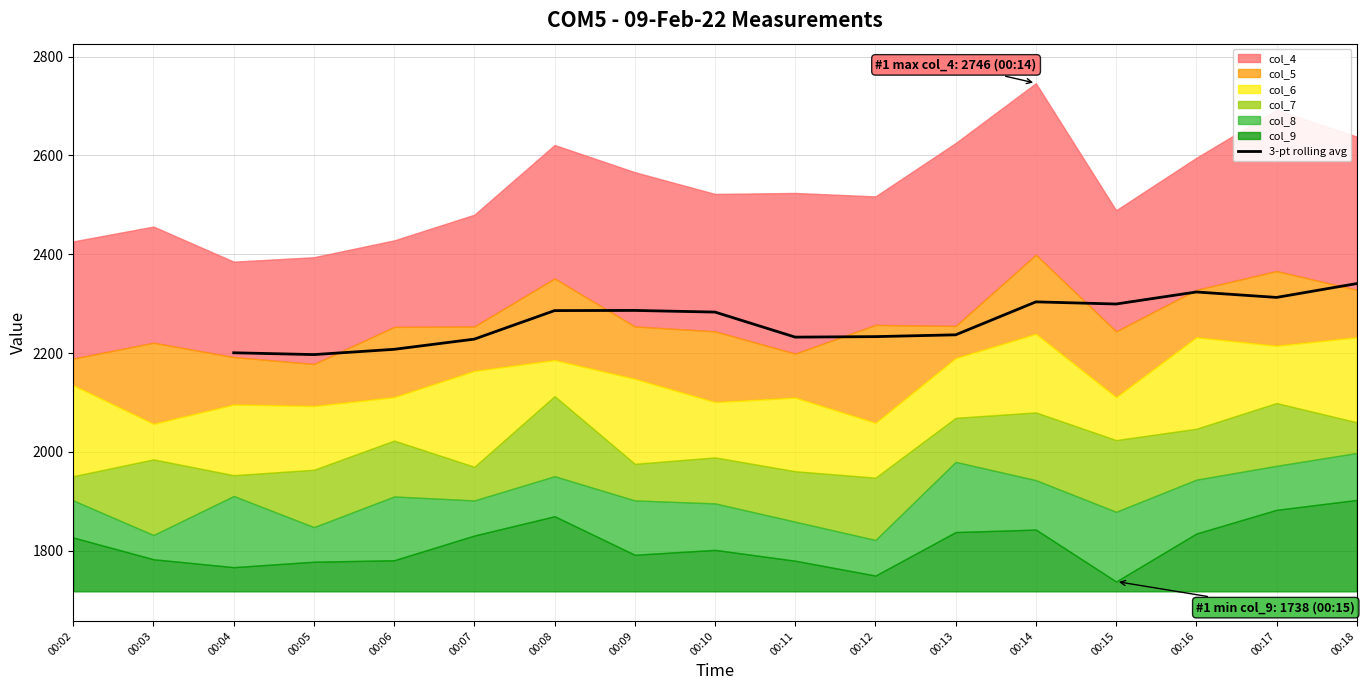

What is the difference between the second highest and second lowest values?

123.0